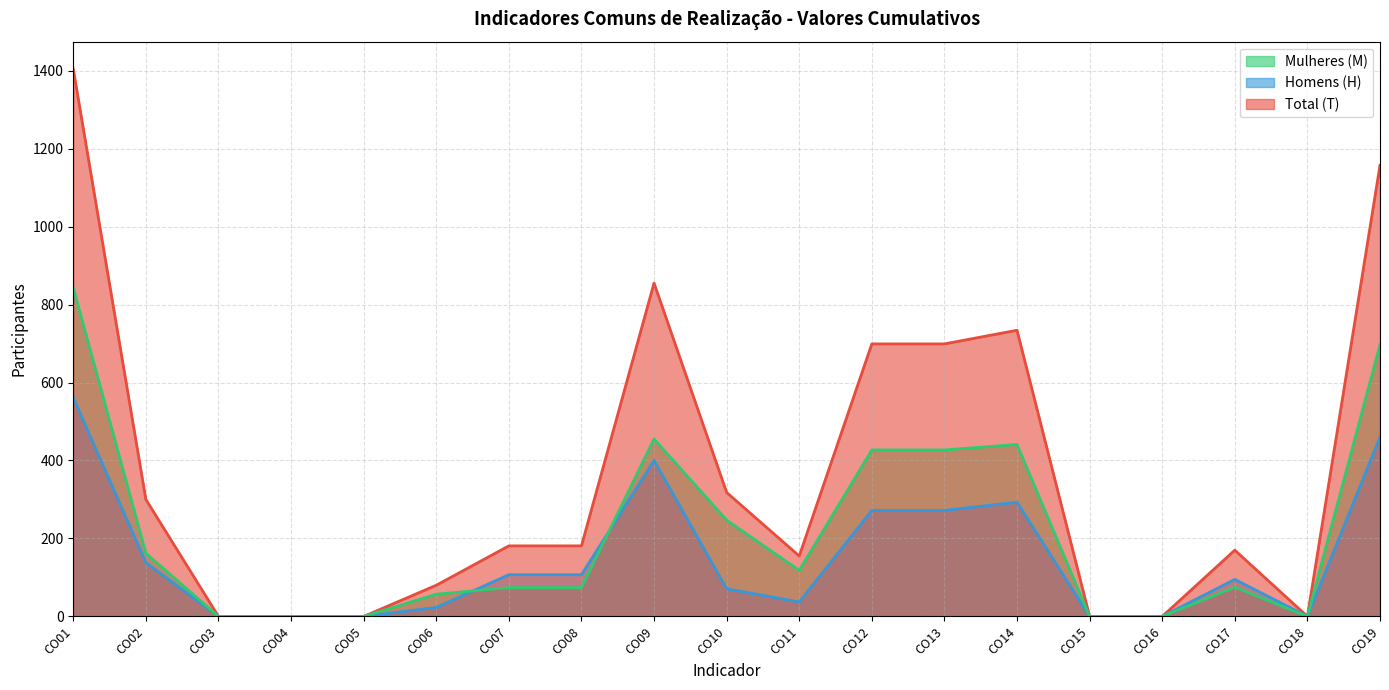

What value does the Total (T) series have at CO07, to the nearest 10?

180